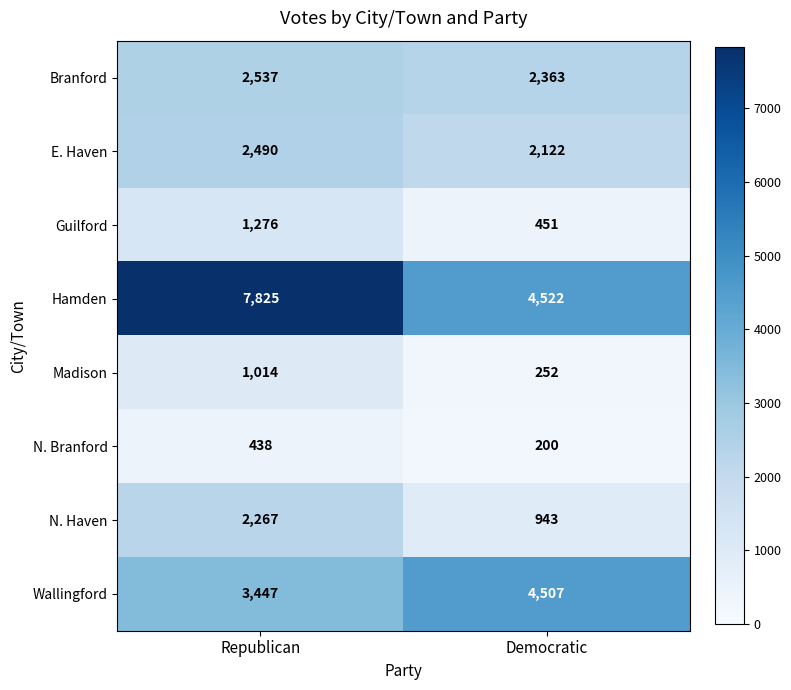

True or false: E. Haven has a value of 1411 at Republican.

False